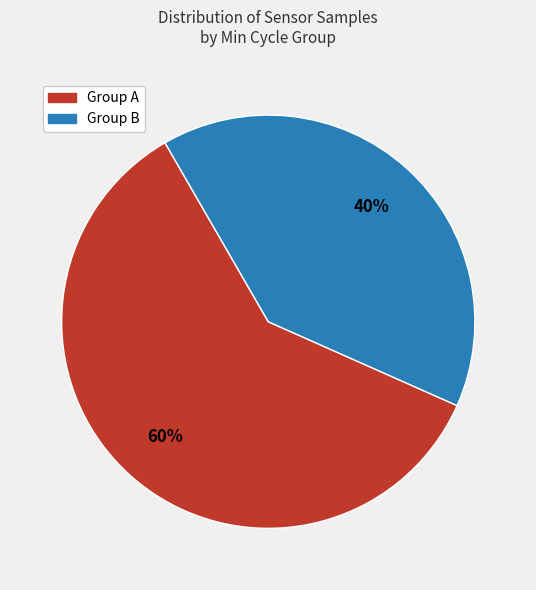

To the nearest percent, what is the difference between the largest and smallest slice percentages?

20%